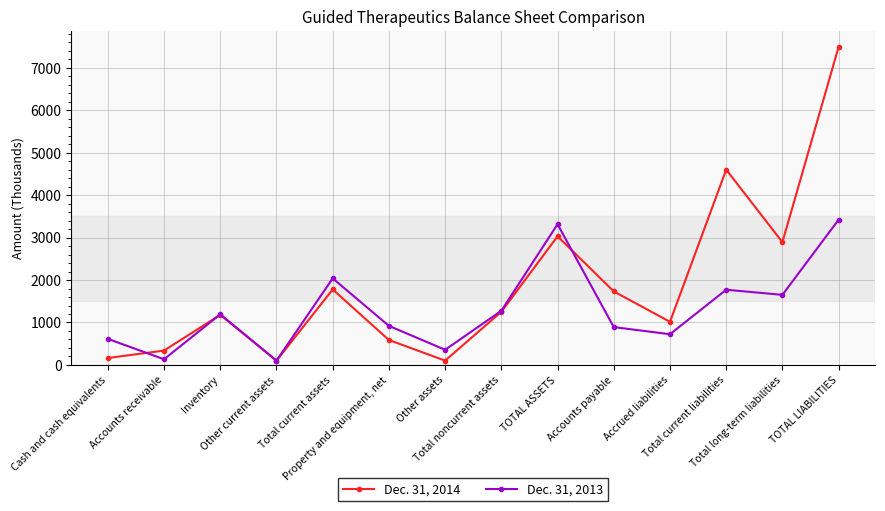

How many interior local peaks does the Dec. 31, 2013 series have?

4